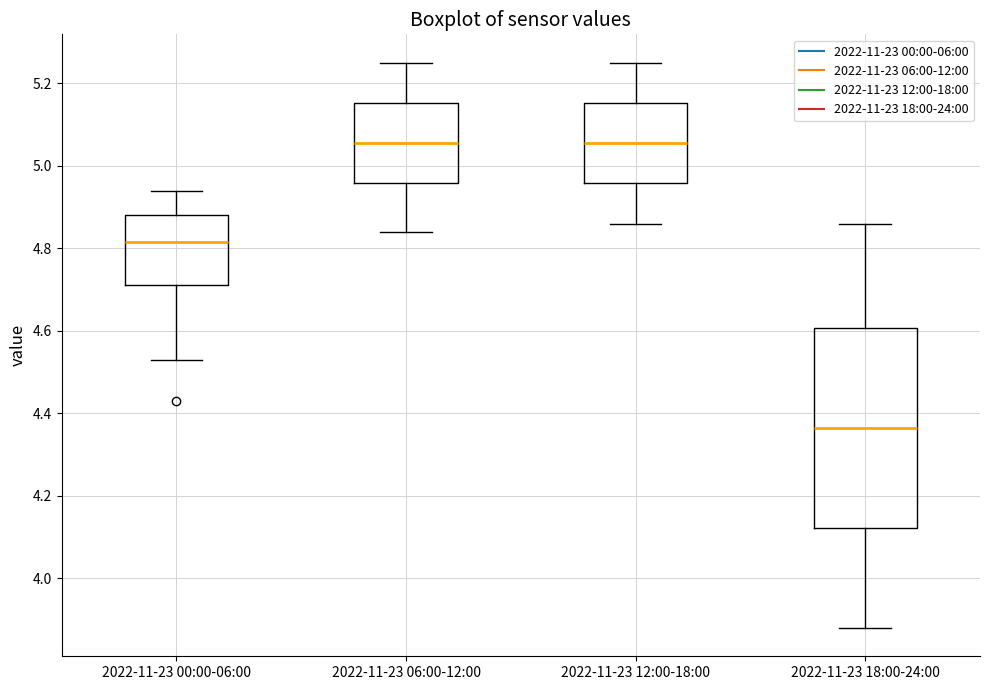

Where is the lower edge of the box for 2022-11-23 00:00-06:00 on the y-axis? The values are not printed on the chart, so give them approximately, as read against the axis.

4.72